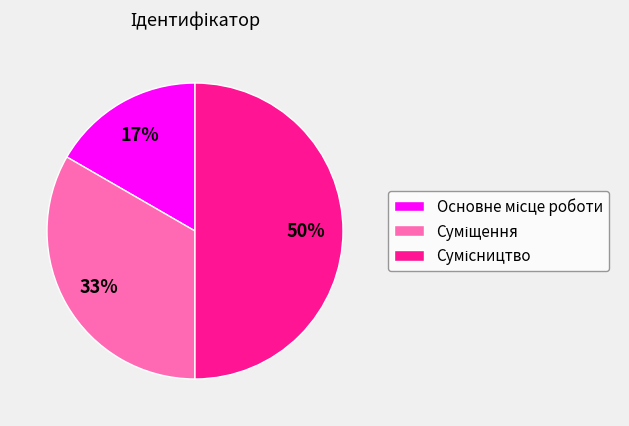

To the nearest percent, what is the difference between the largest and smallest slice percentages?

33%